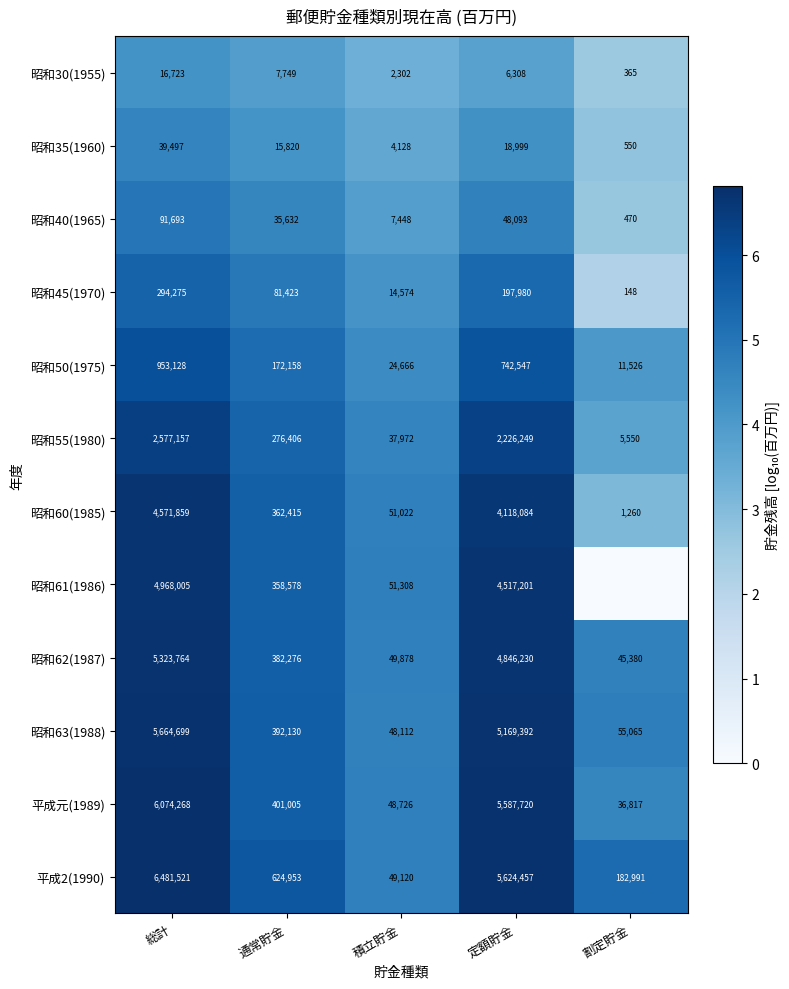

What is the sum of the 平成2(1990) values at 割定貯金 and 通常貯金?

807944